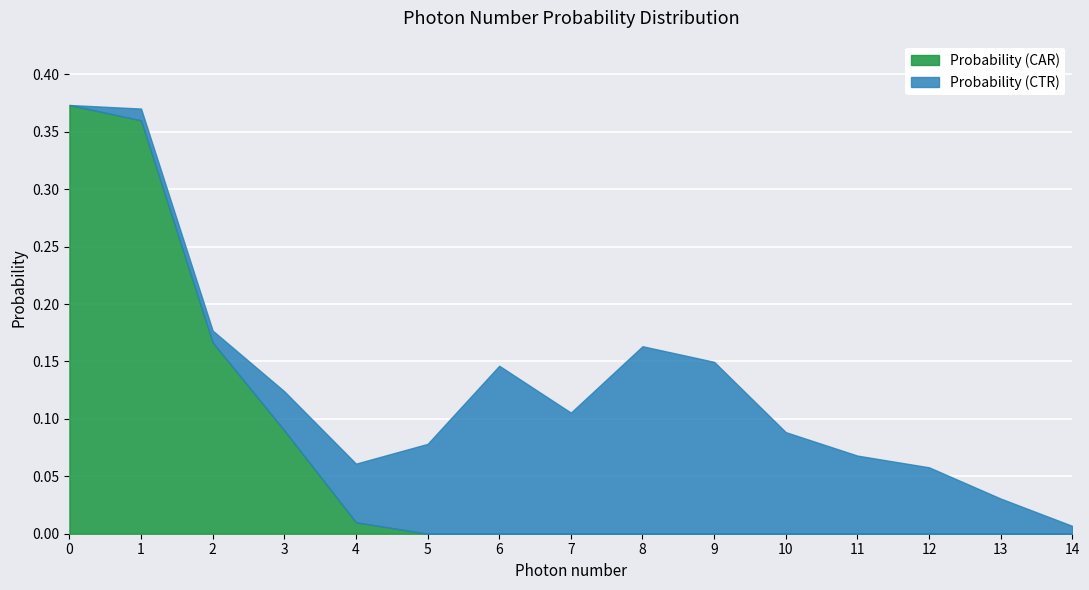

Which series has the largest total across all categories?

Probability (CTR)